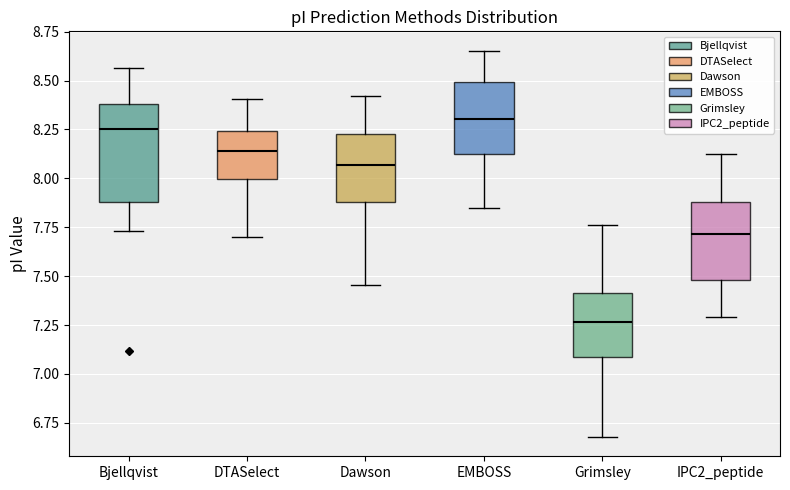

Which box's median line is the highest?

EMBOSS